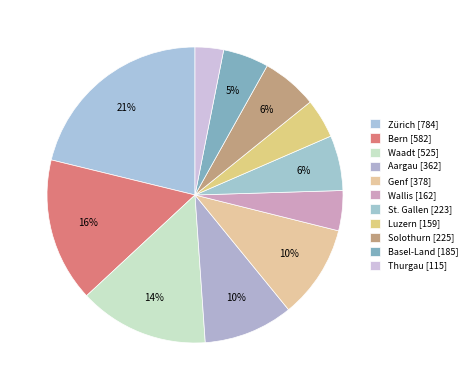

To the nearest percent, what is the difference between the largest and smallest slice percentages?

18%